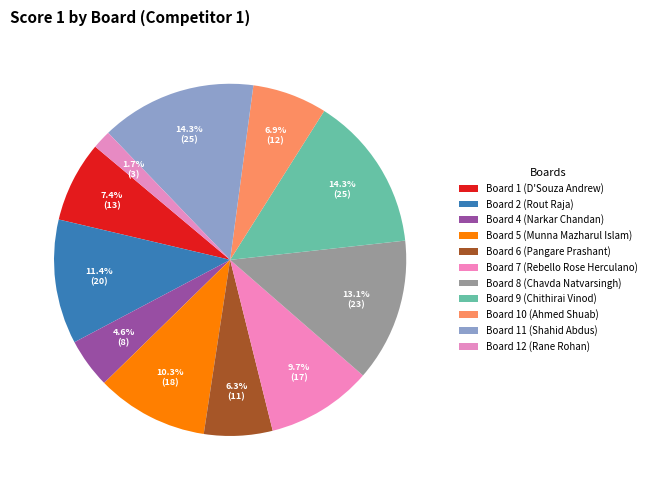

Does any single category account for the majority?

No